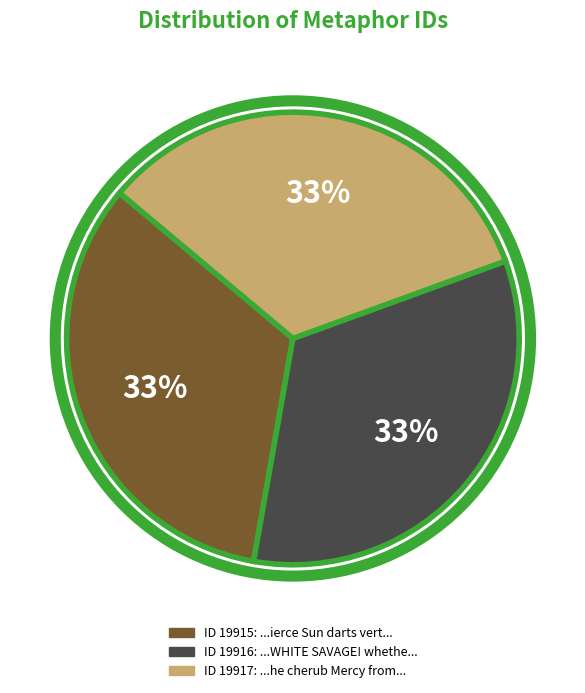

Does any single category account for the majority?

No